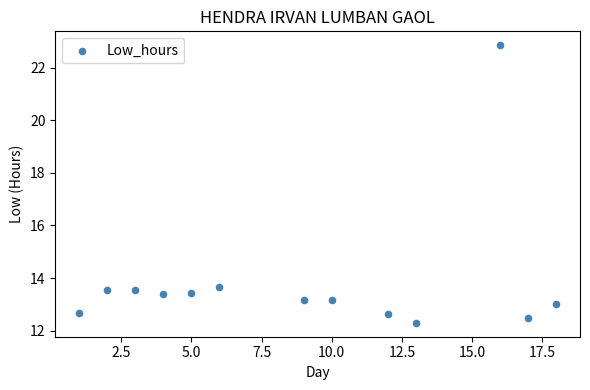

What is the range of X values (max minus min)?

17.0